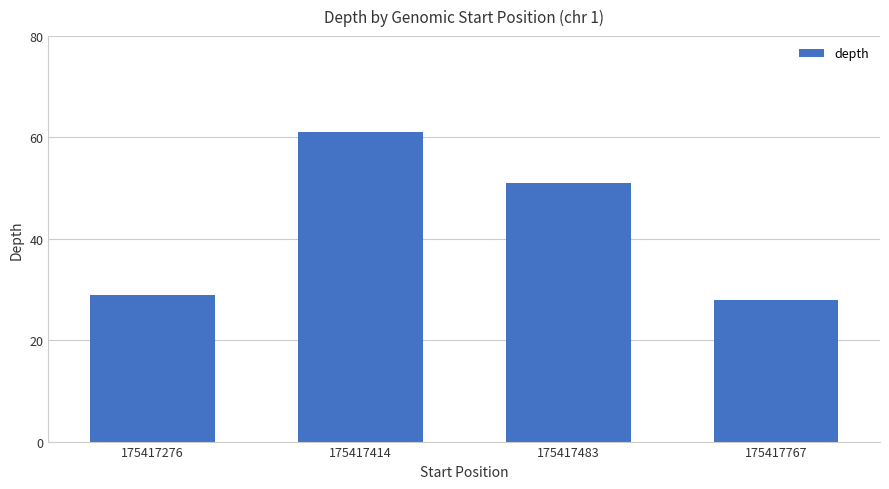

Rank the categories by value from lowest to highest.

175417767, 175417276, 175417483, 175417414